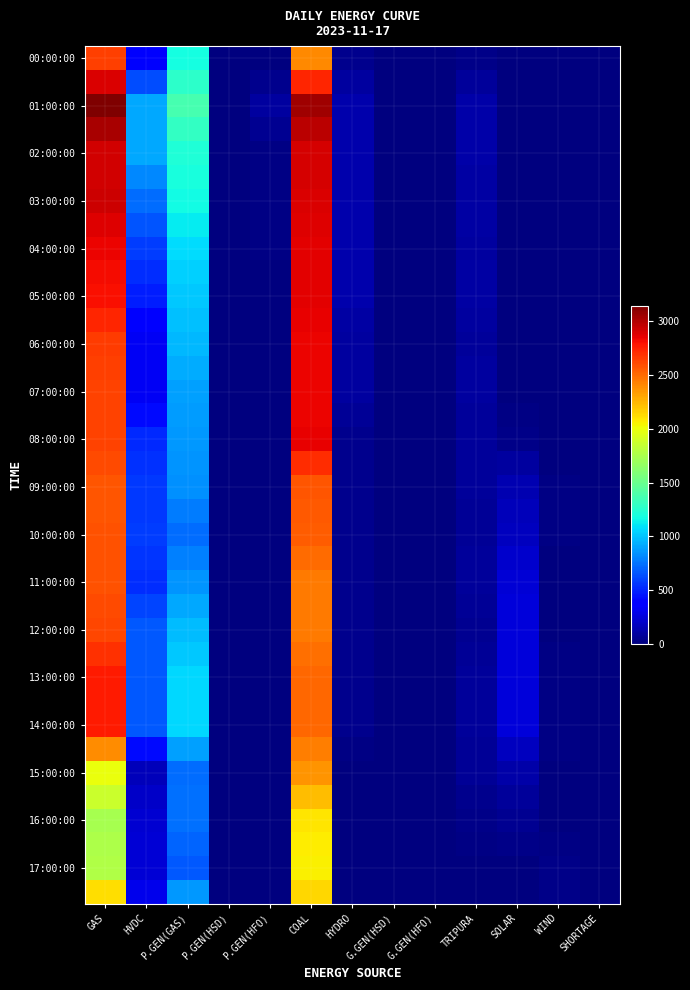

At which category is the sum across all series the highest?

COAL